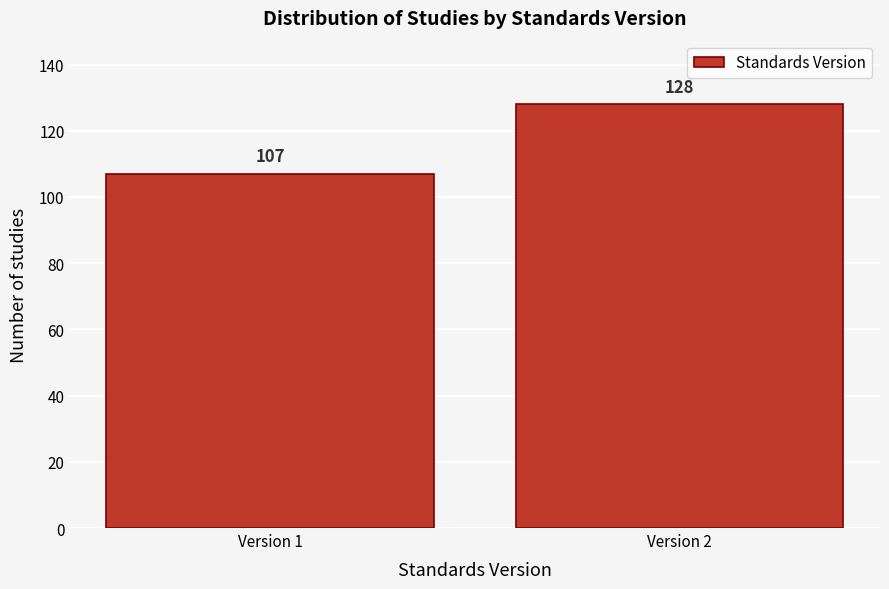

Reading left to right, transcribe all the data shown in this chart.

107	128